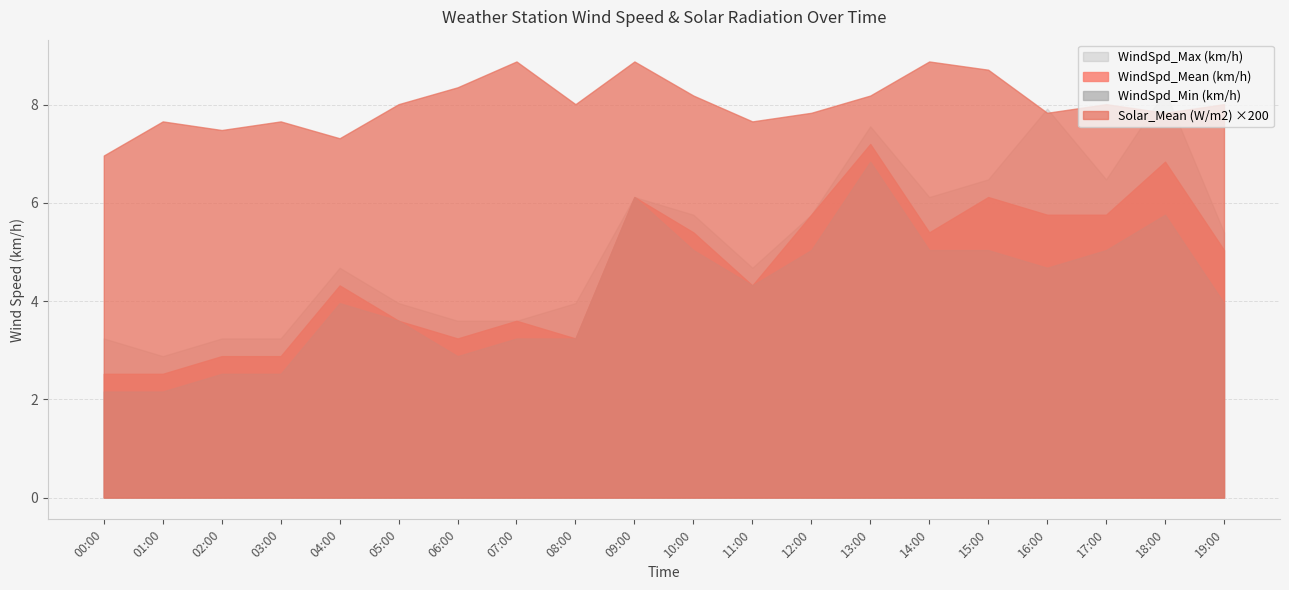

At which category is the sum across all series the highest?

13:00